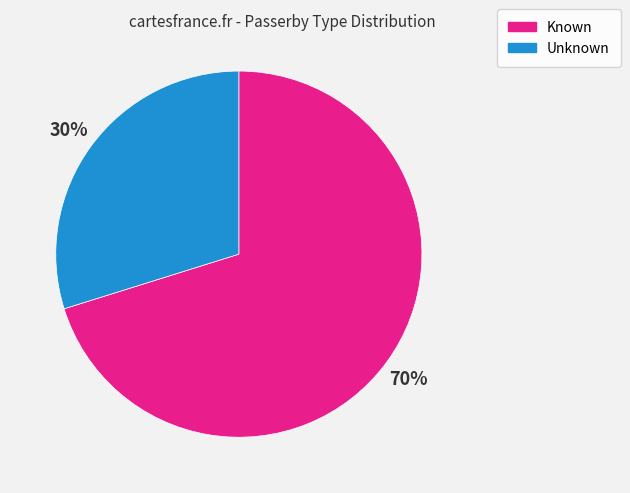

How many slices are in this pie chart?

2